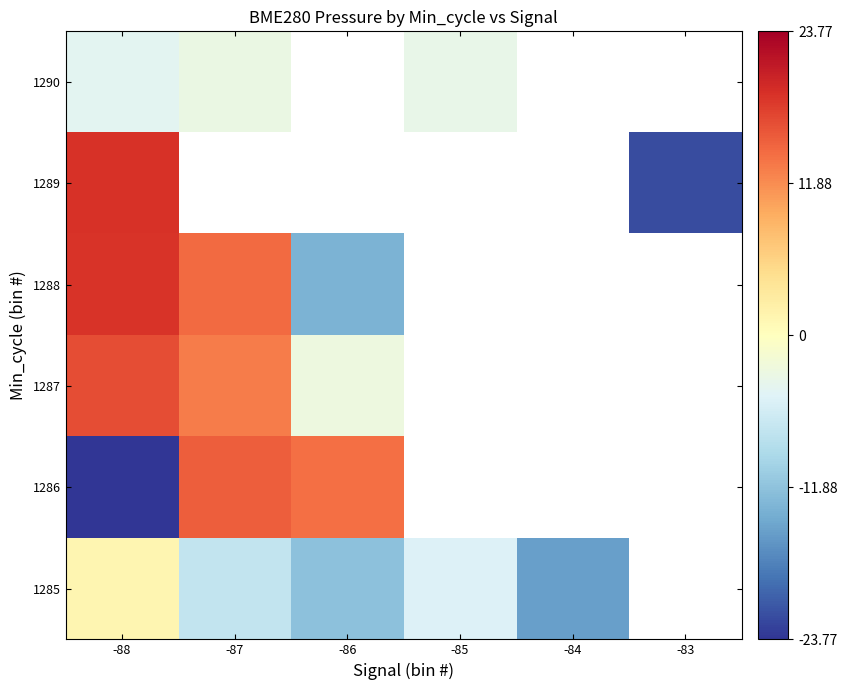

How many values in row_0 are below zero?

4